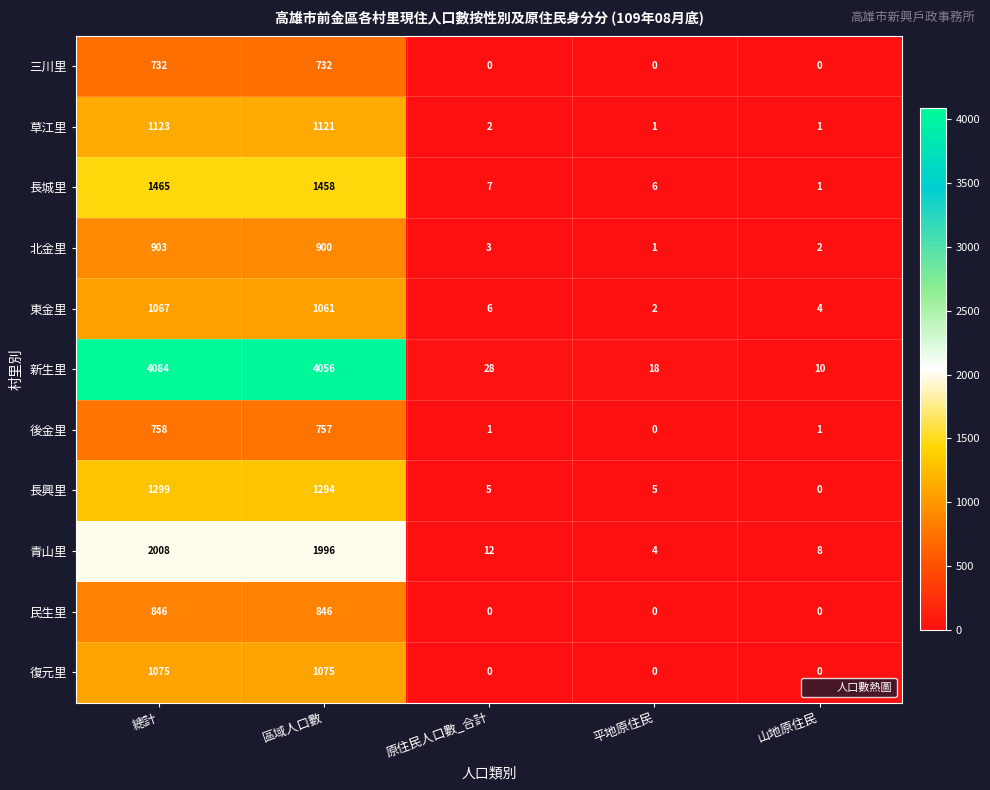

Which series has the largest range (max minus min)?

新生里